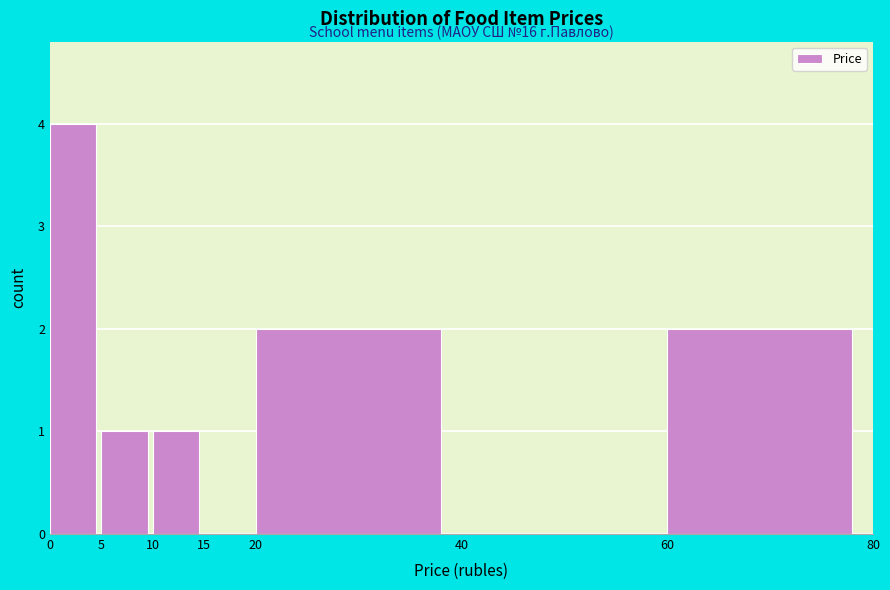

Over which range of the x-axis is the bar tallest?

0 to 5